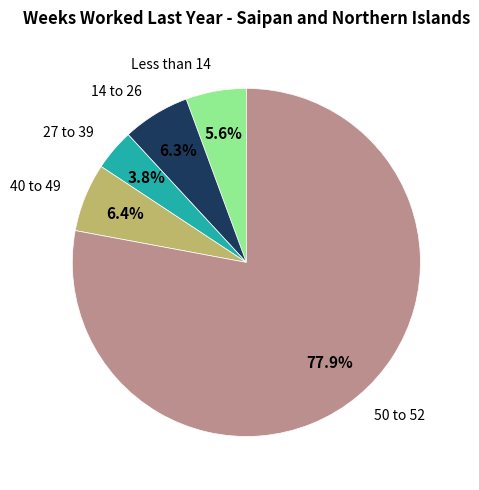

Count the number of slices in the pie.

5